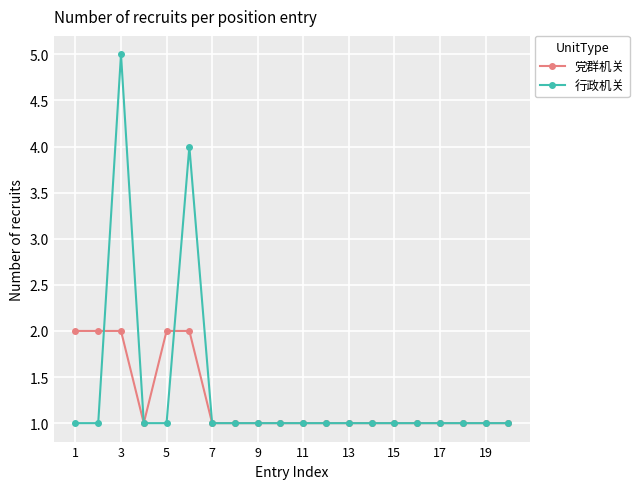

What is the average value of the 党群机关 series?

1